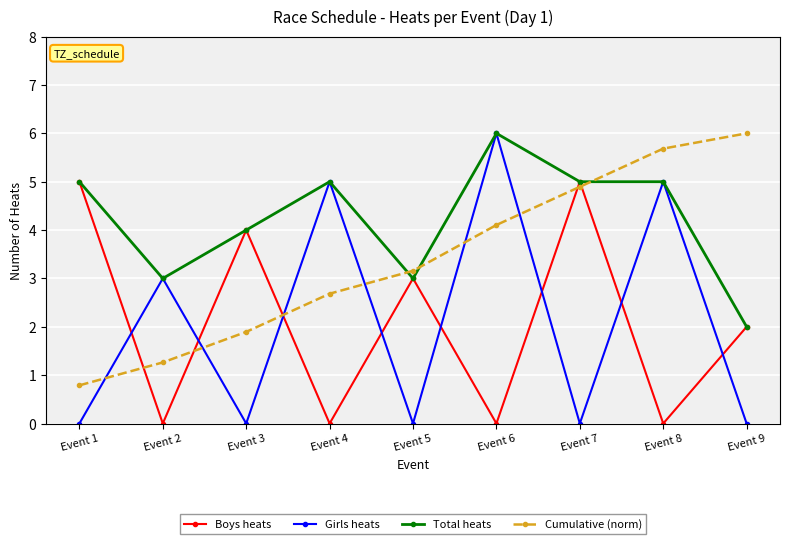

How many categories are shown in the chart?

9